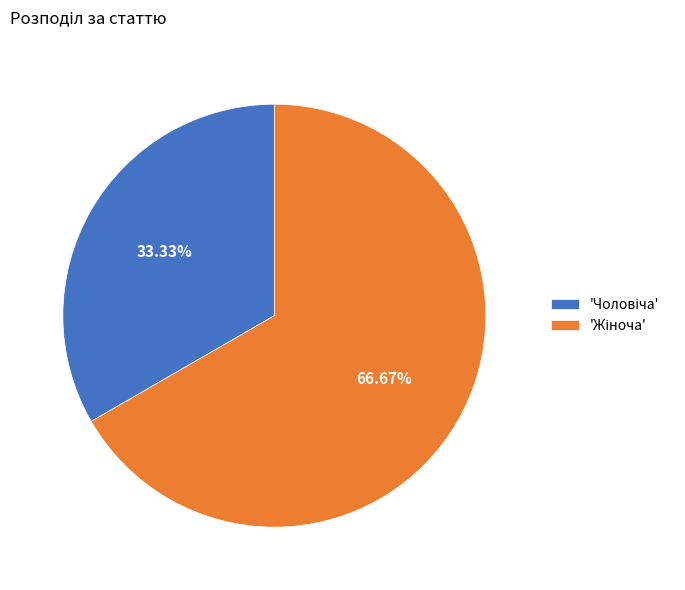

Is there a majority slice in this chart?

Yes